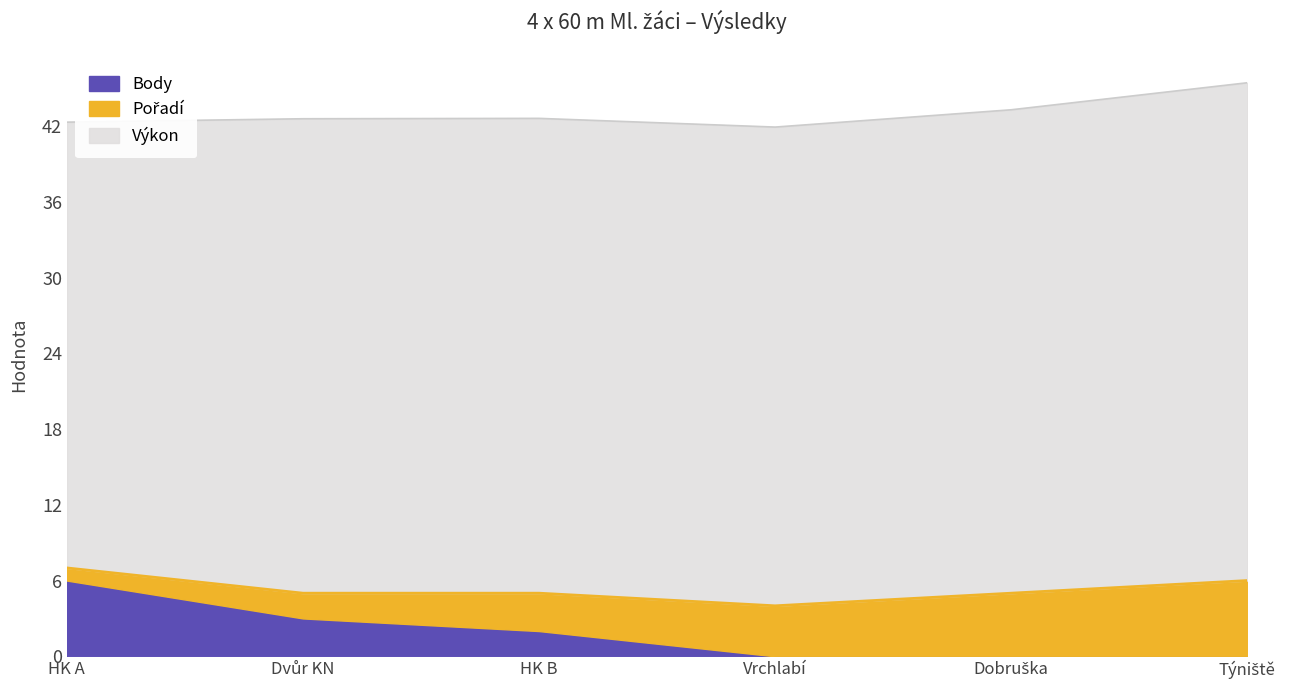

At which label does Pořadí first exceed 4?

SK Dobruška z.s.